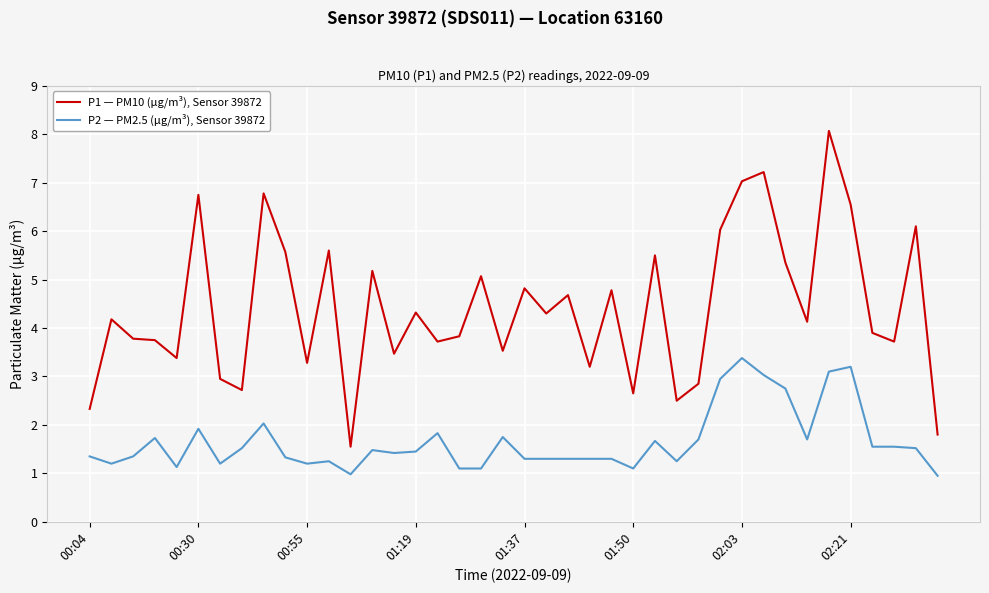

Which series has the widest spread of values?

P1 — PM10 (µg/m³), Sensor 39872